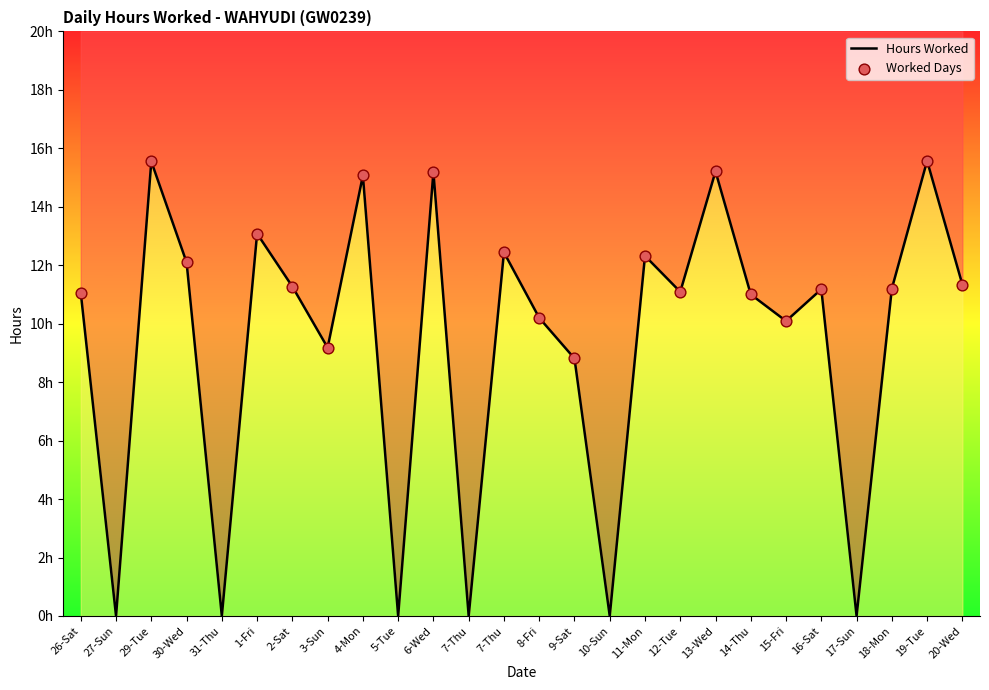

Approximately how many times larger is the value at 30-Wed compared to 26-Sat?

1.1